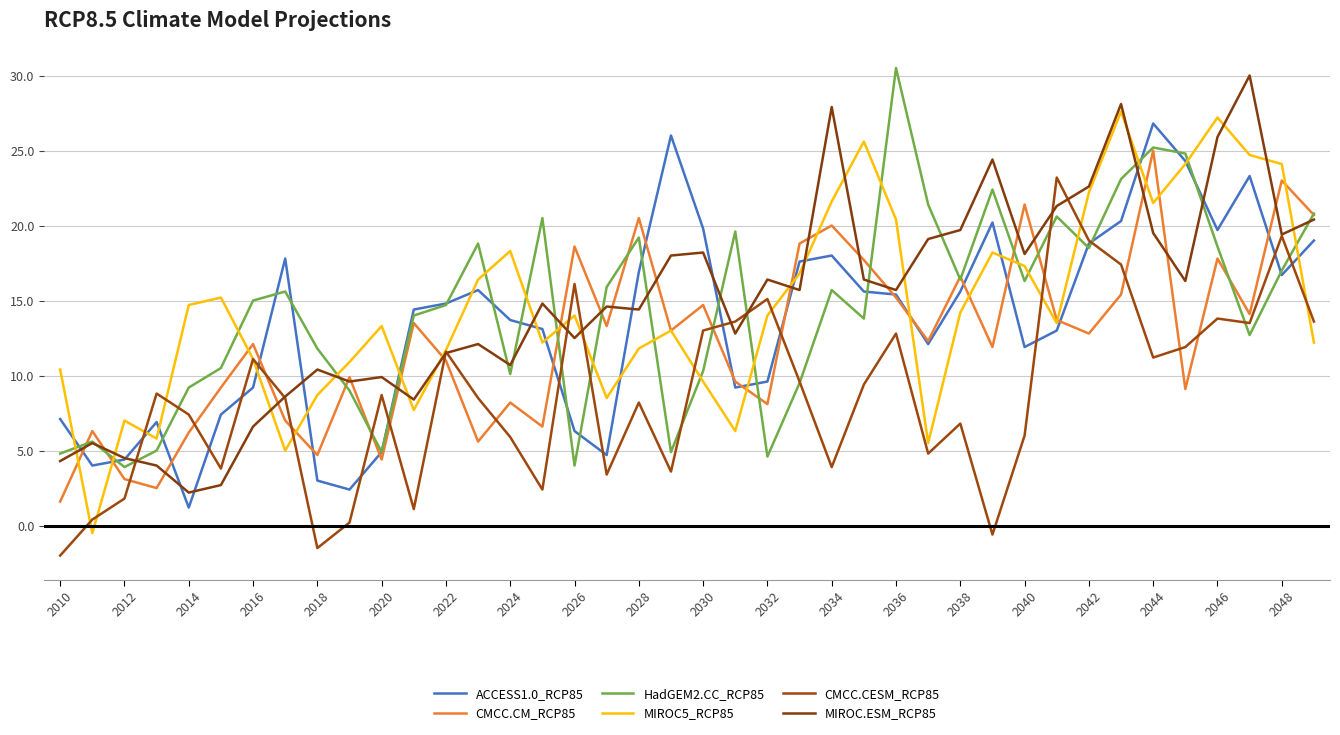

Where is the first local maximum for CMCC.CESM_RCP85?

2016